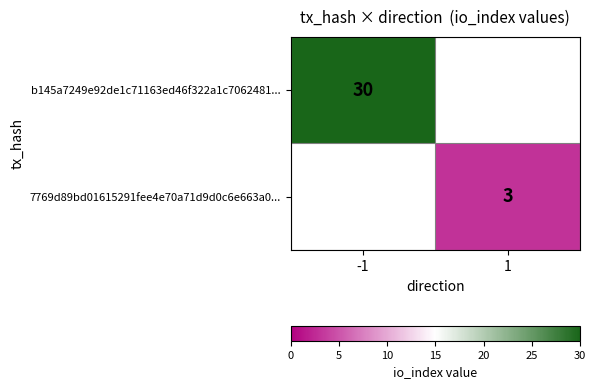

The value of 7769d89bd01615291fee4e70a71d9d0c6e663a0... at 1 is 3. True or false?

True